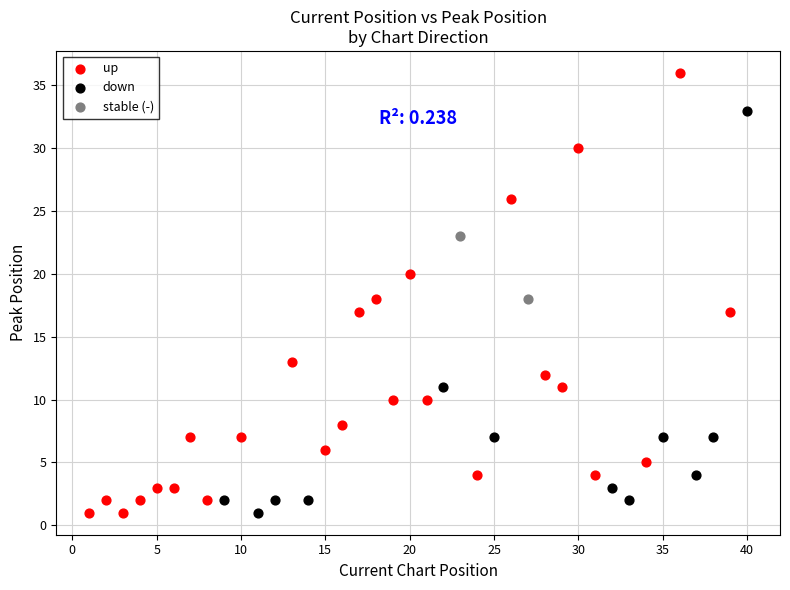

Which series has the widest spread of Y values?

up